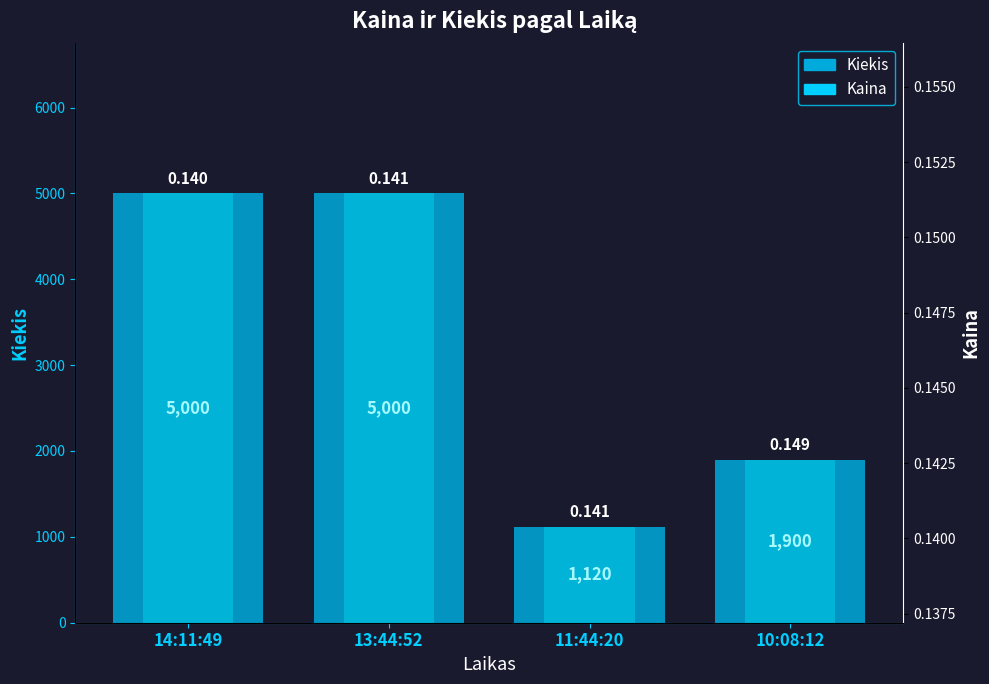

How many values in the Kiekis series are below 5000?

2